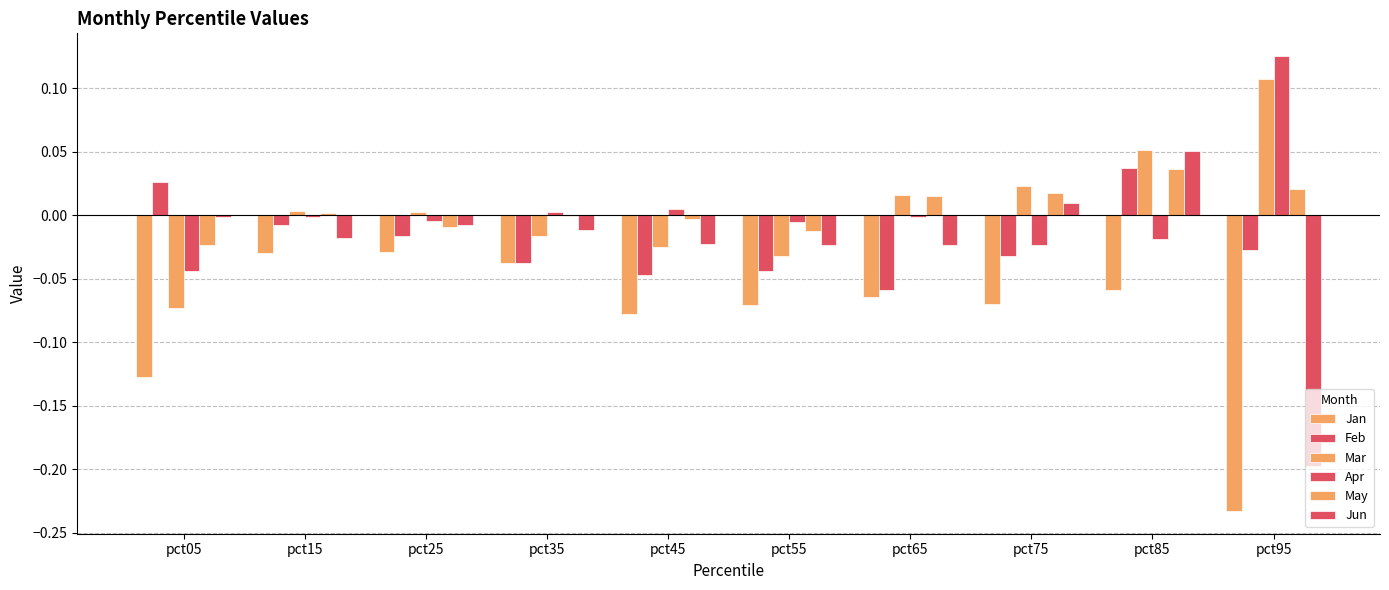

Count the number of data series in this chart.

6